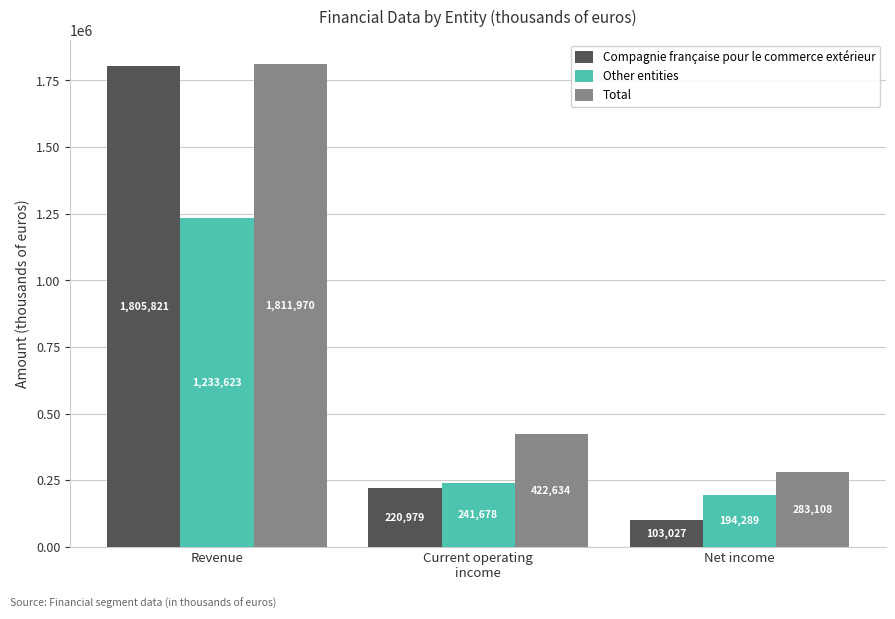

What is the approximate value of Compagnie française pour le commerce extérieur at Current operating
income, to the nearest 100?

221000